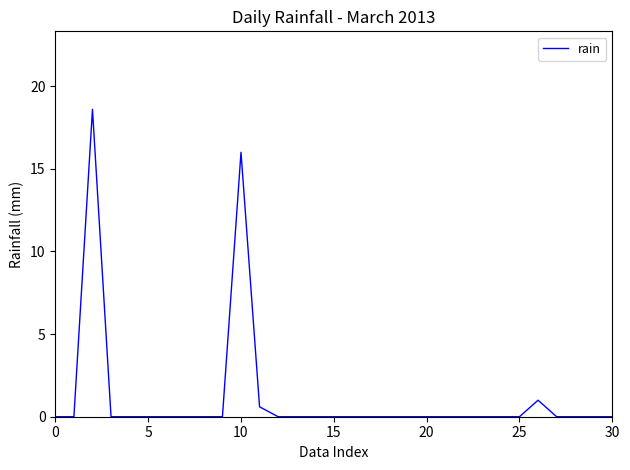

What is the greatest value displayed?

18.6